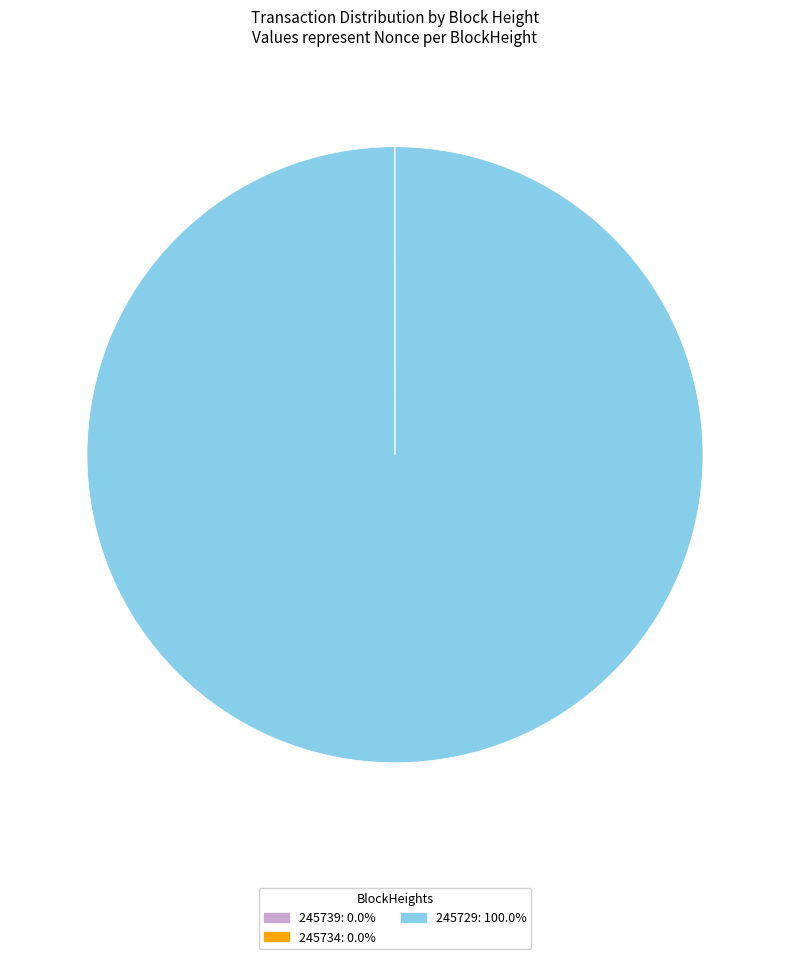

Which slice is the largest?

245729